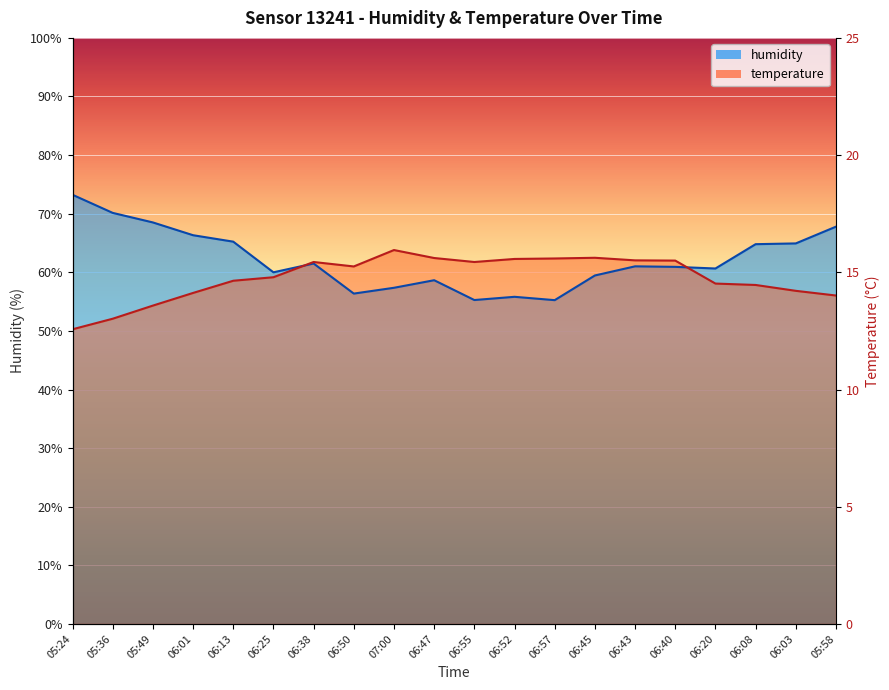

What position from the left is 06:55?

11